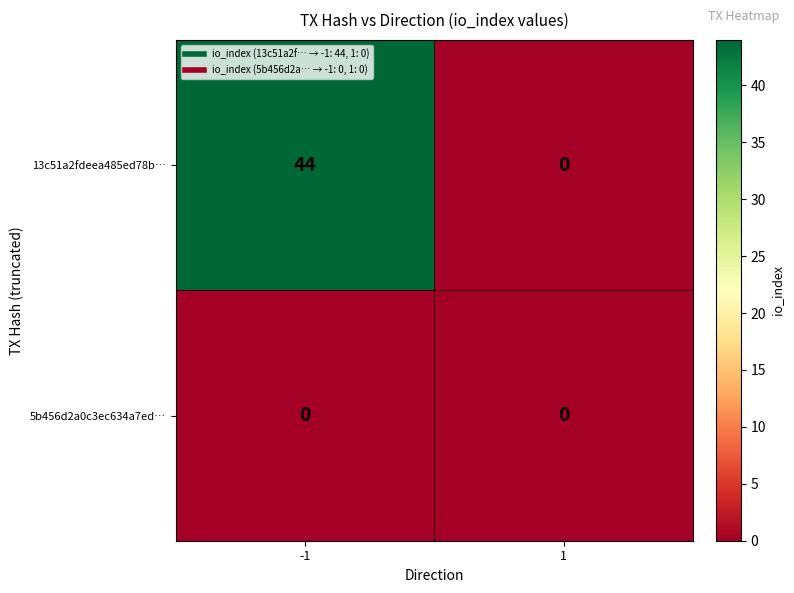

Rank the series by their maximum value, from lowest to highest.

5b456d2a0c3ec634a7ed…, 13c51a2fdeea485ed78b…